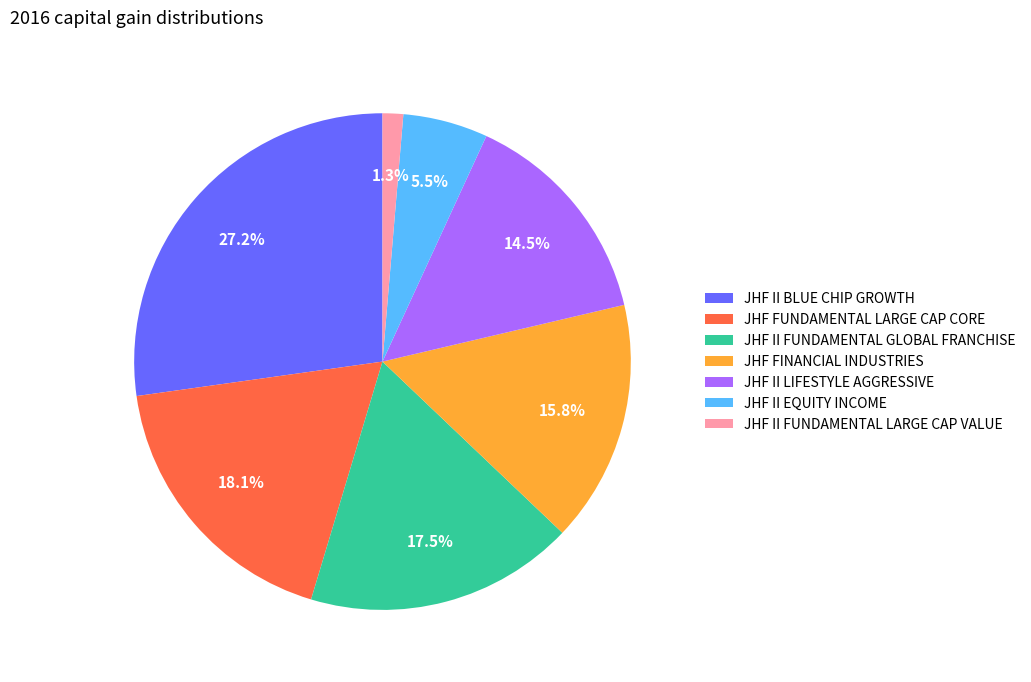

Which slice is the largest?

JHF II BLUE CHIP GROWTH